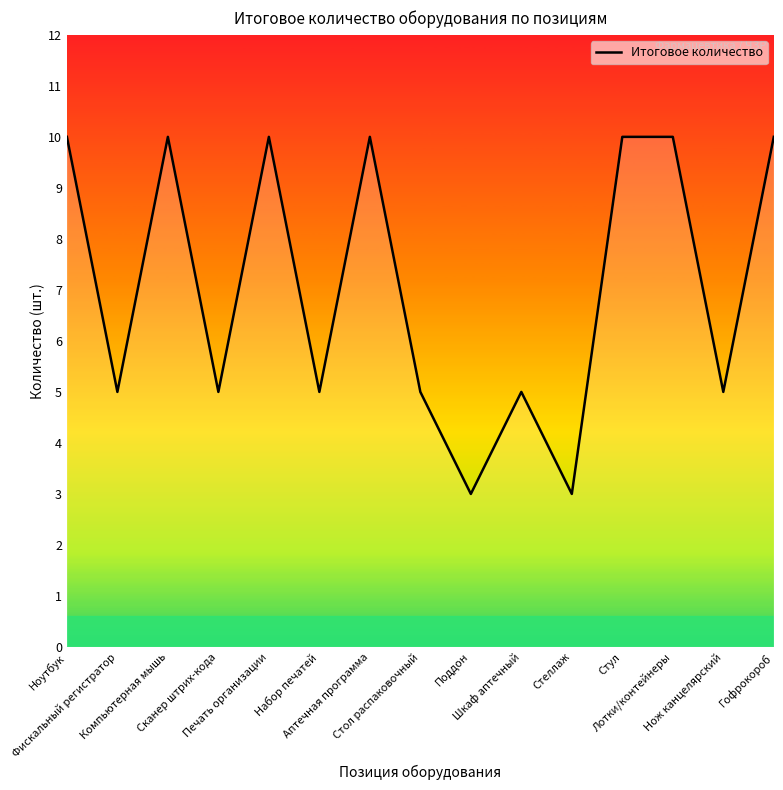

What is the difference between the maximum and minimum values?

7